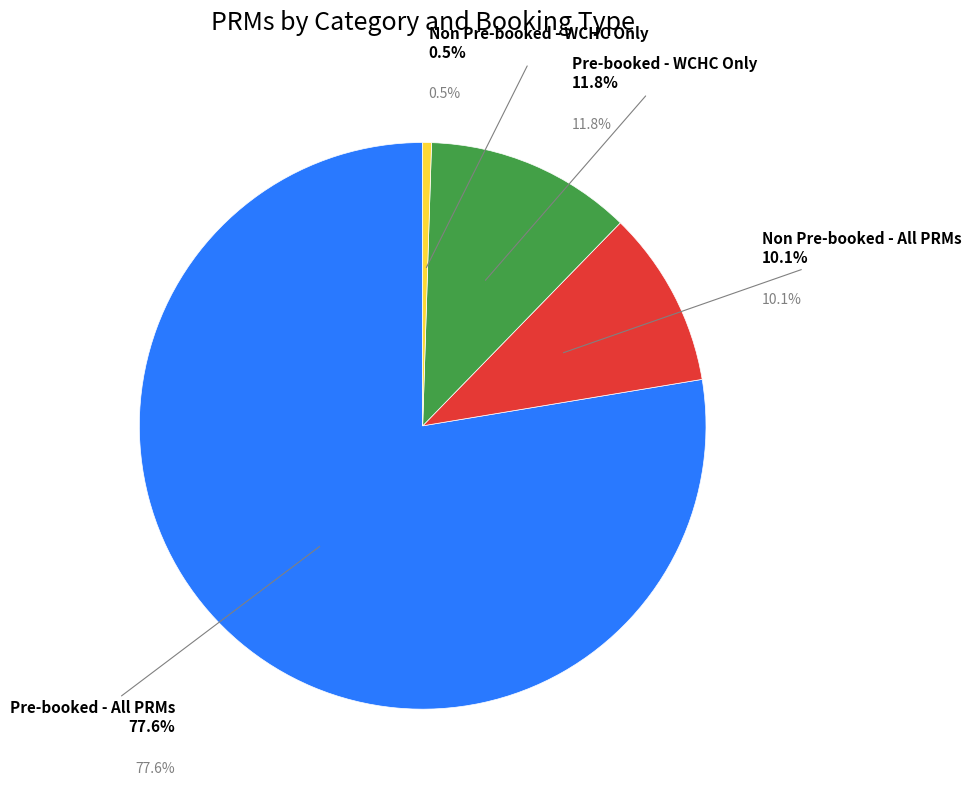

Which slice is the smallest?

Non Pre-booked - WCHC Only